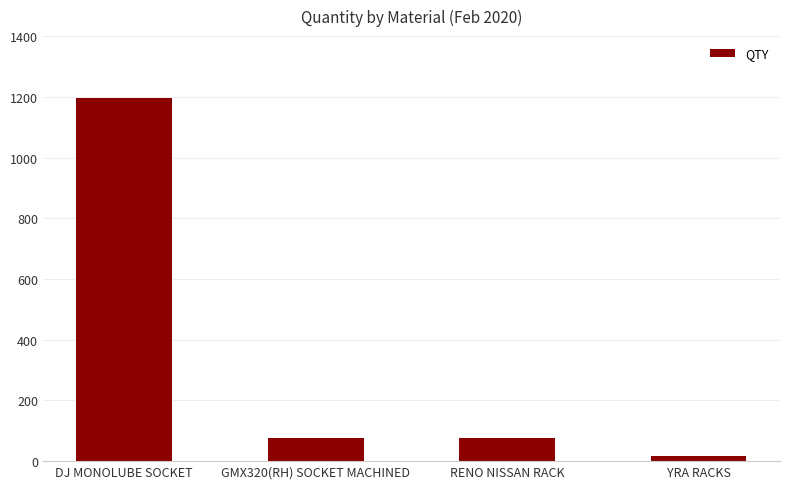

What is the label of the 2nd bar from the left?

GMX320(RH) SOCKET MACHINED